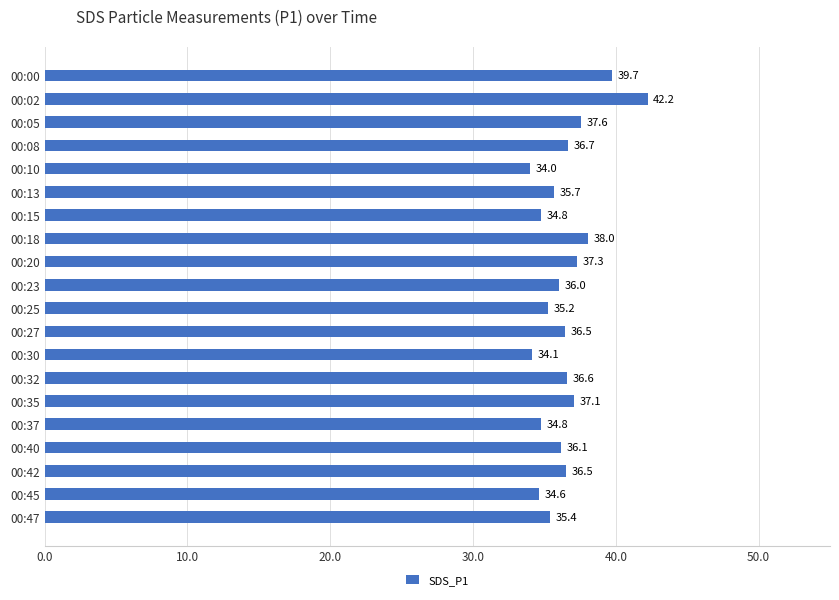

What is the value of the 2nd bar from the top?

42.2